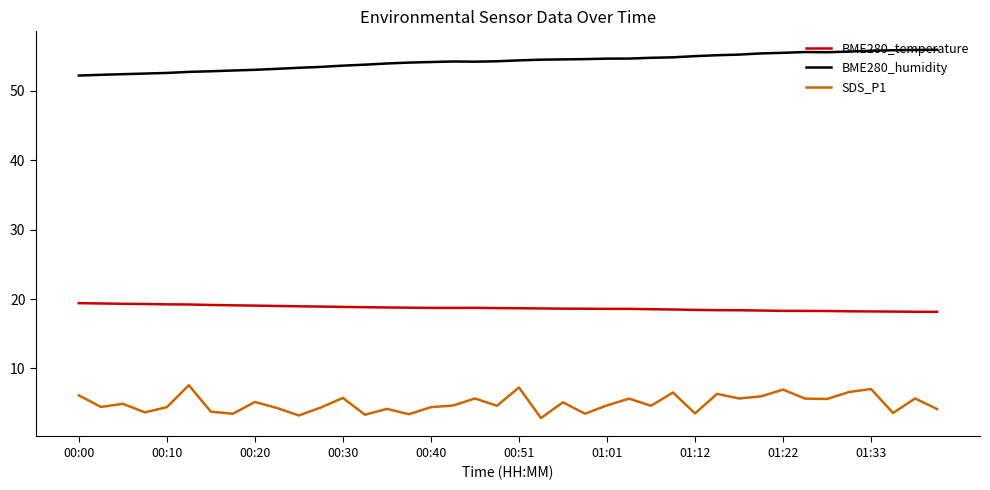

True or false: BME280_humidity and BME280_temperature cross at least once.

False